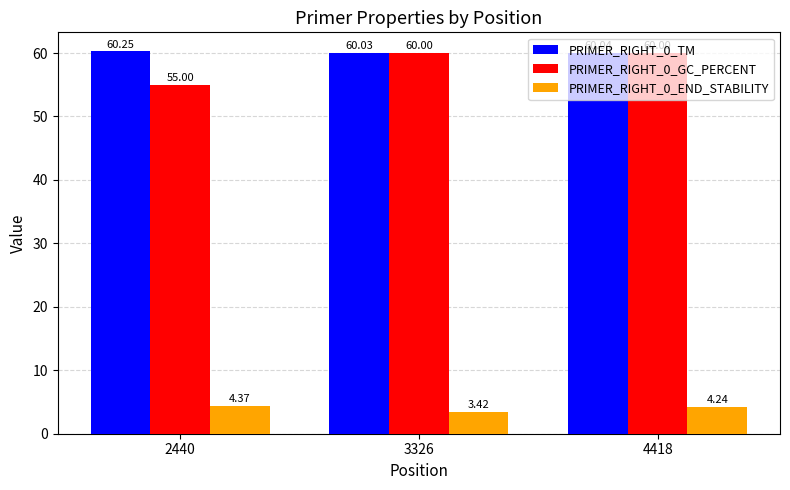

What is the sum of the PRIMER_RIGHT_0_TM values at 4418 and 2440?

120.3